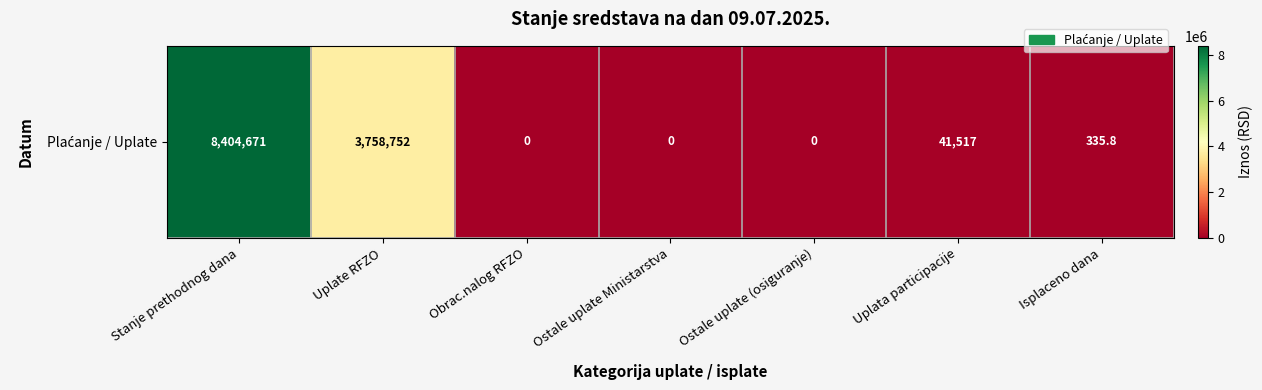

How many positive values are there?

4